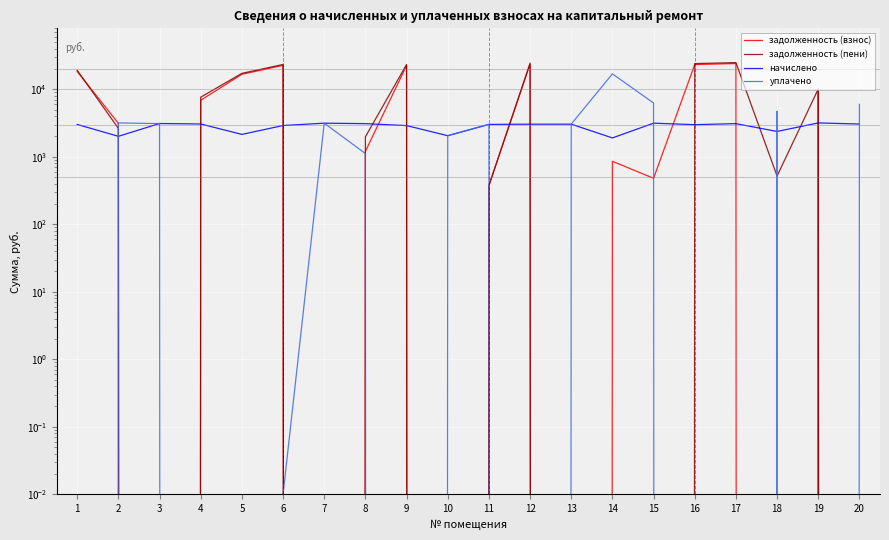

Rank the series at 7 from highest to lowest value.

начислено, уплачено, задолженность (взнос), задолженность (пени)